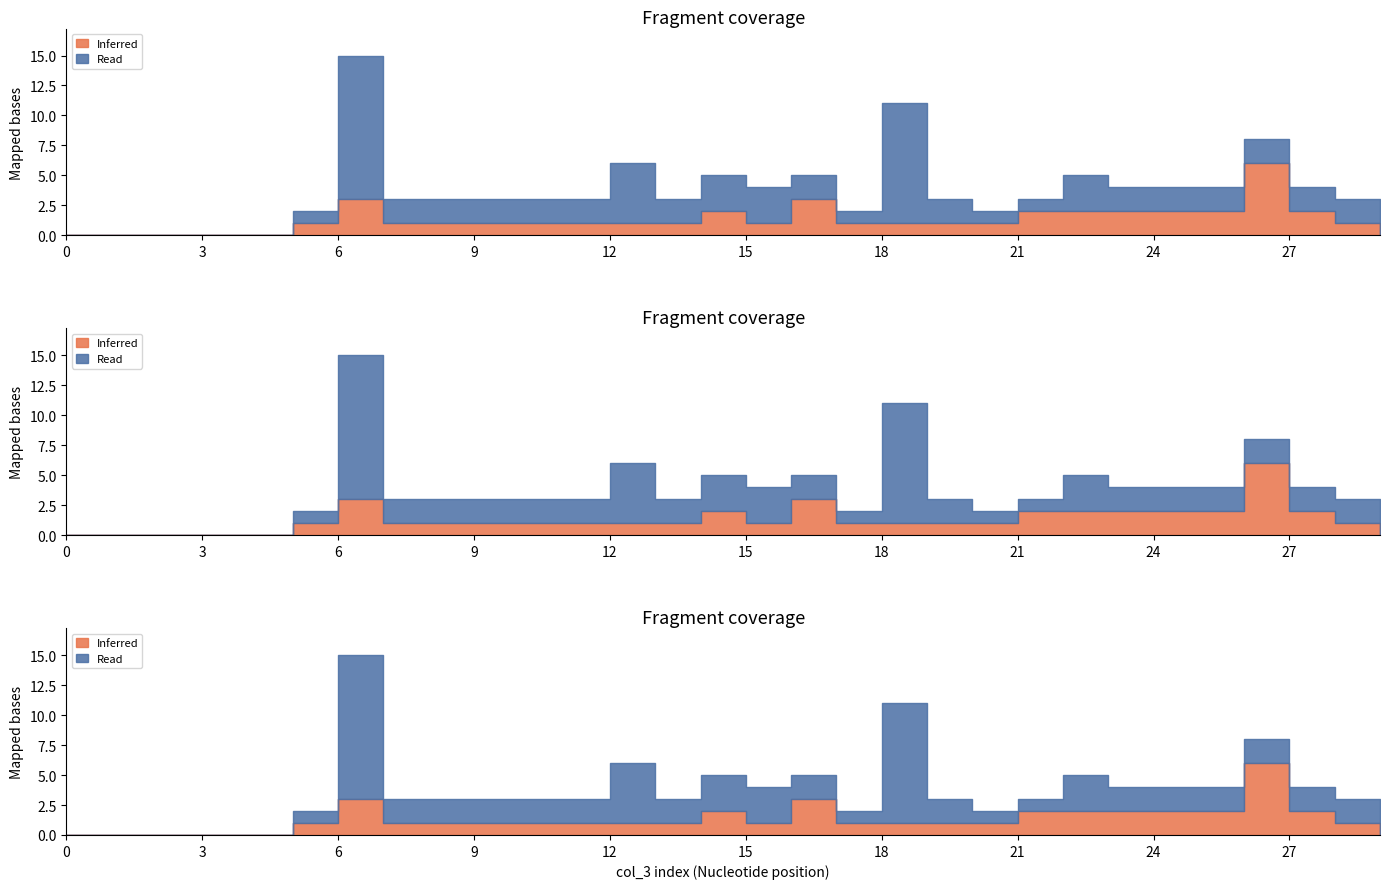

At which category does col_5 reach its first local valley?

13